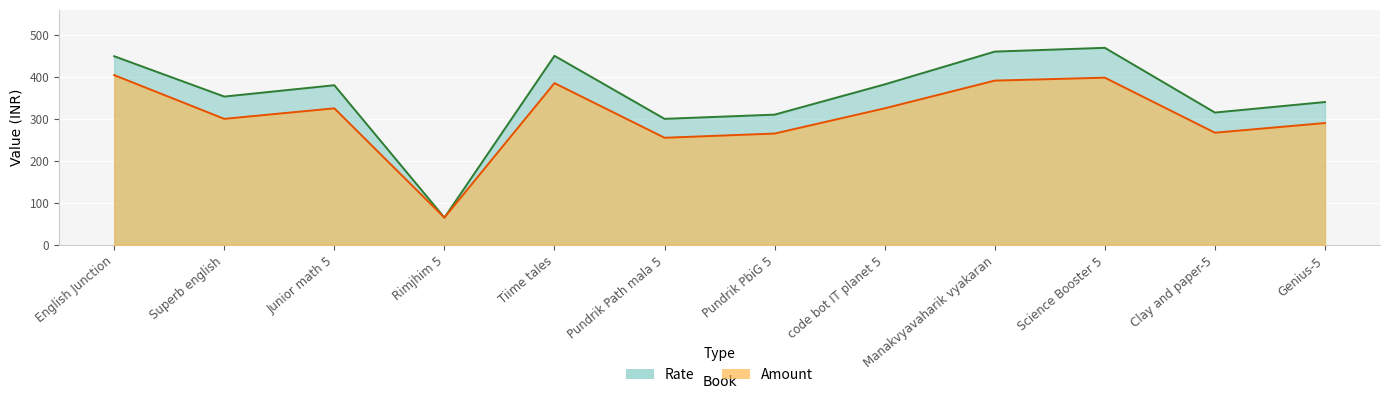

The Amount series shows 265 at Pundrik PbiG 5. True or false?

True